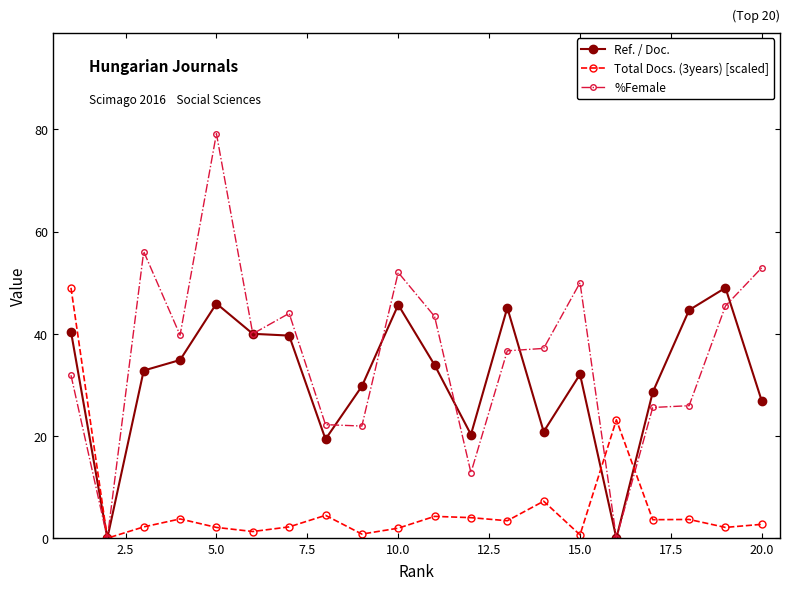

What is the maximum value shown in the chart?

79.2